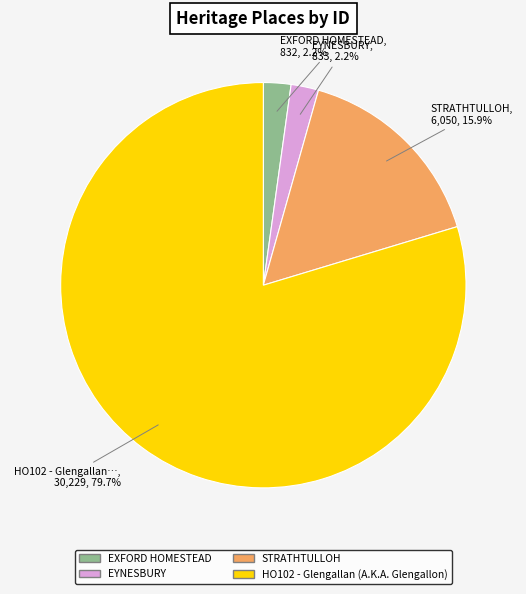

What is the largest slice in the pie chart?

HO102 - Glengallan (A.K.A. Glengallon)